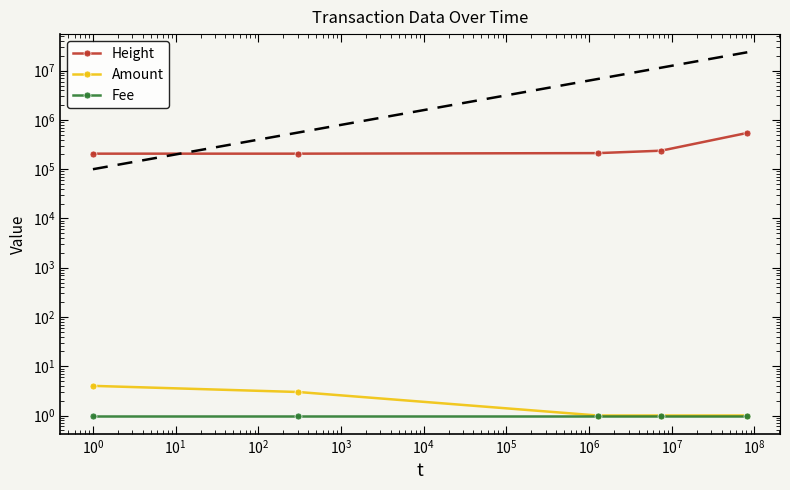

Is the value of Amount at $\mathdefault{10^{1}}$ greater than the value of Height at $\mathdefault{10^{1}}$?

No